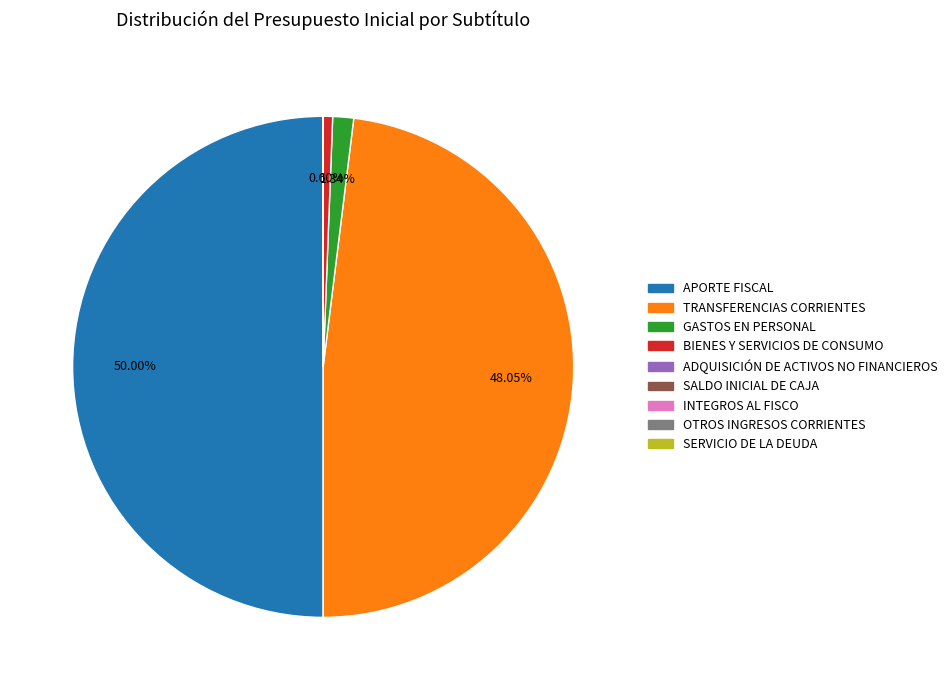

Which has a higher value, TRANSFERENCIAS CORRIENTES or BIENES Y SERVICIOS DE CONSUMO?

TRANSFERENCIAS CORRIENTES